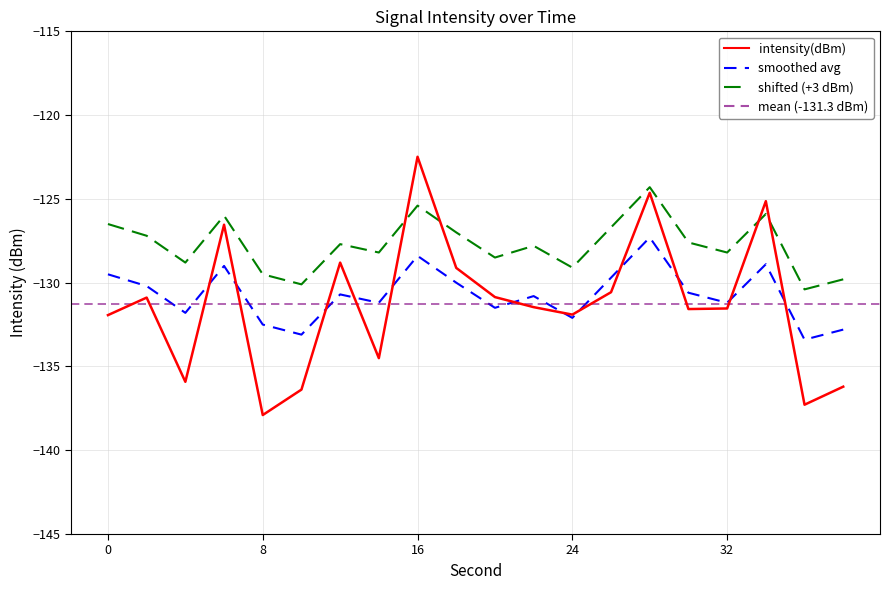

What is the difference between the maximum and minimum values in the intensity(dBm) series?

15.4